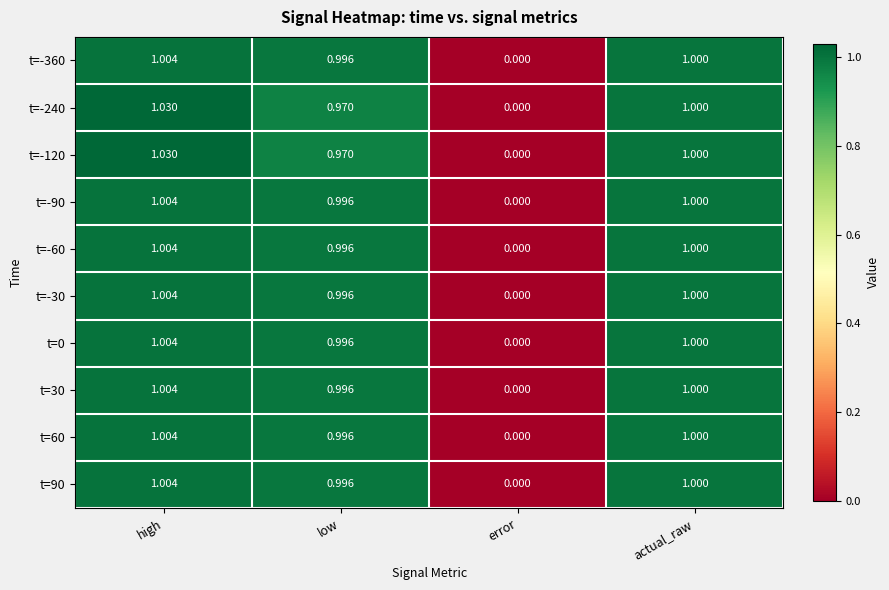

What is the total value across all series at high?

10.1